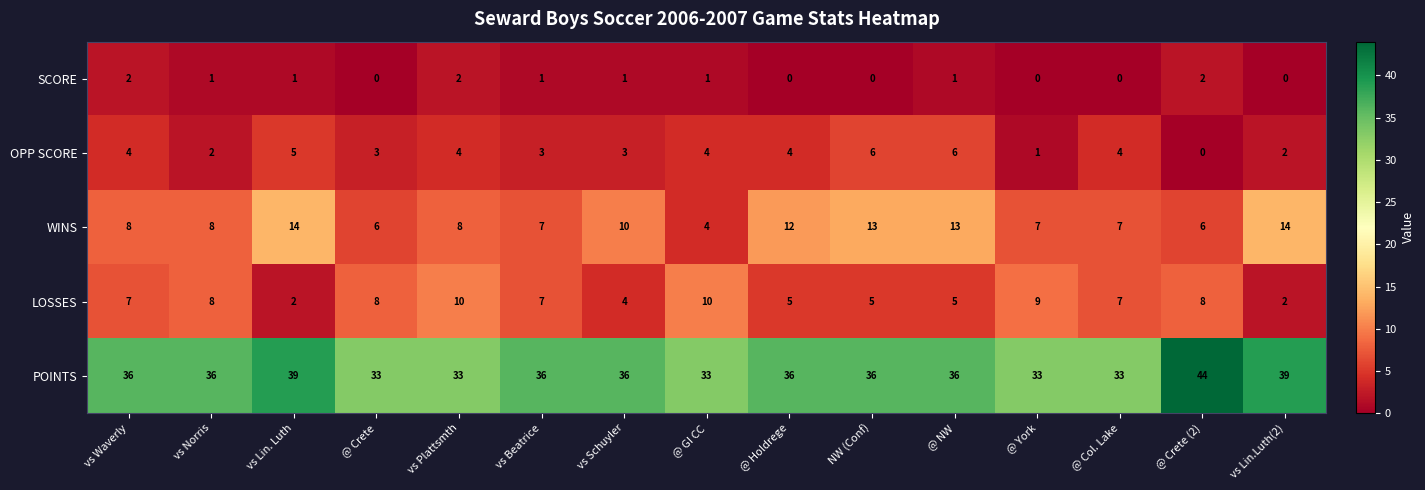

Rank the series at vs Lin. Luth from lowest to highest value.

SCORE, LOSSES, OPP SCORE, WINS, POINTS